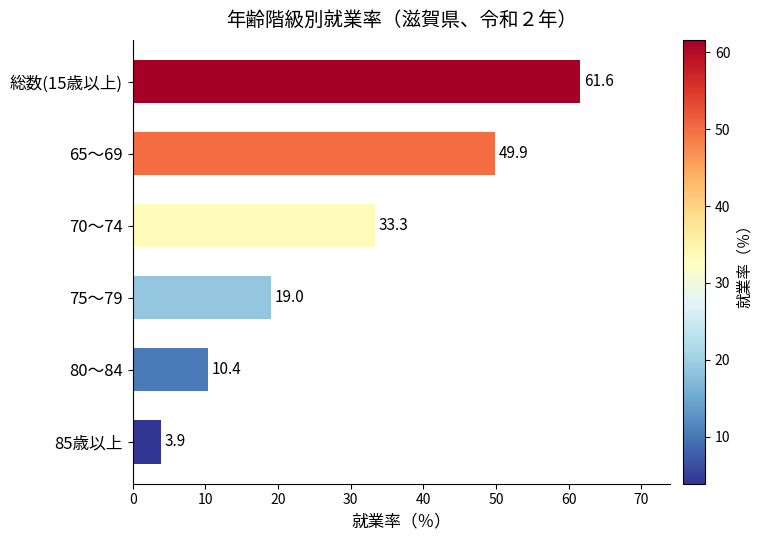

What is the ratio of the value at 65～69 to the value at 80～84?

4.8